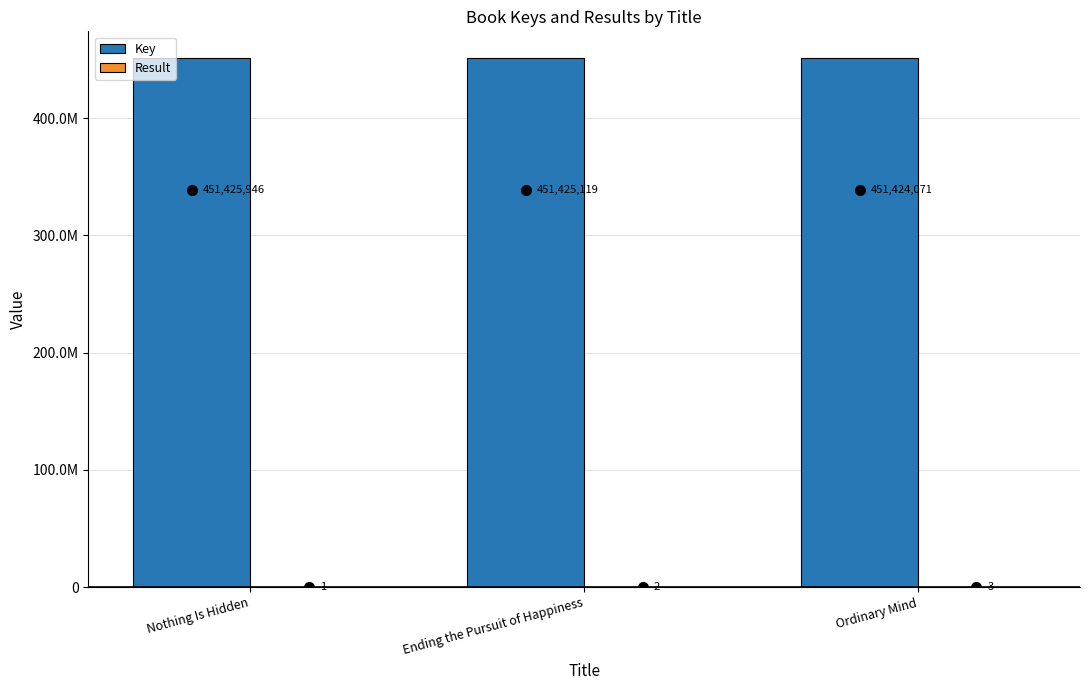

What is the total value across all series at Nothing Is Hidden?

451425947